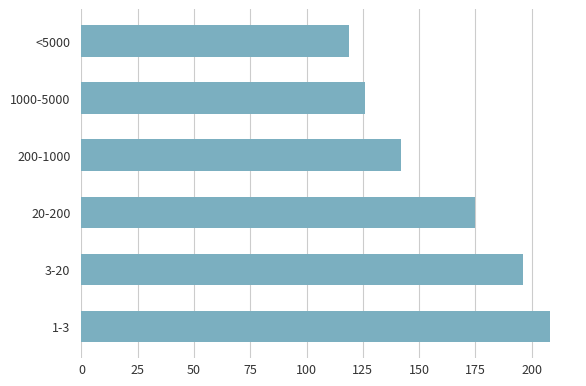

How many data points does each series have?

6